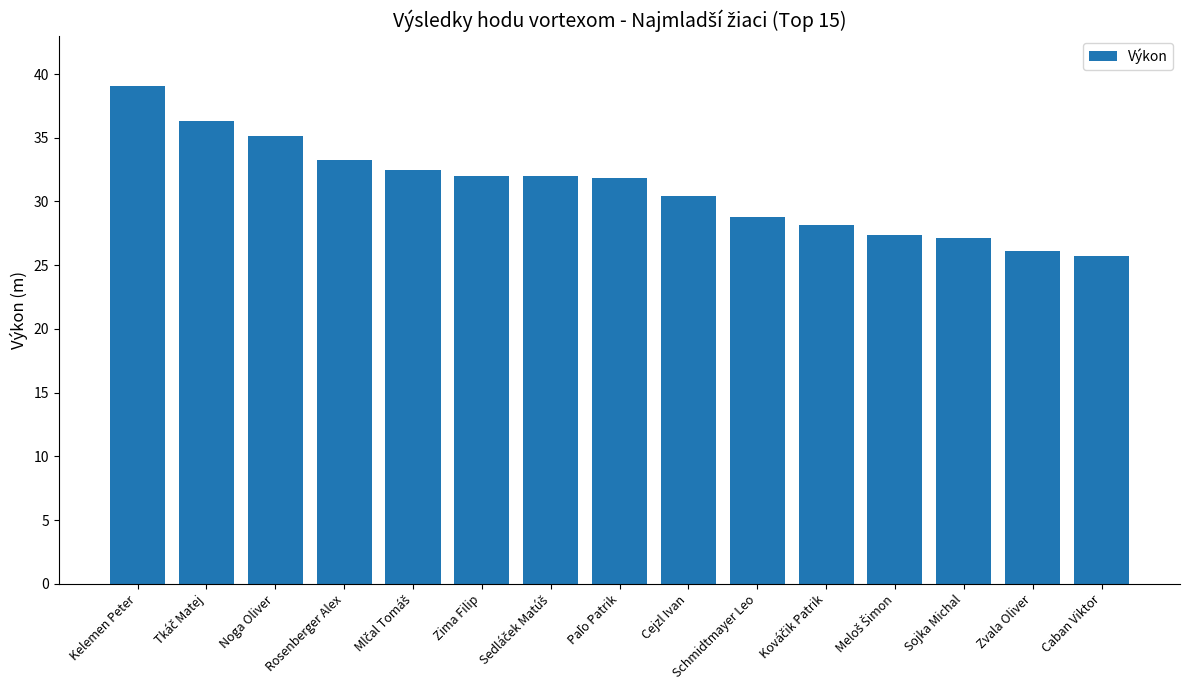

The value at Zvala Oliver is 8.7. True or false?

False